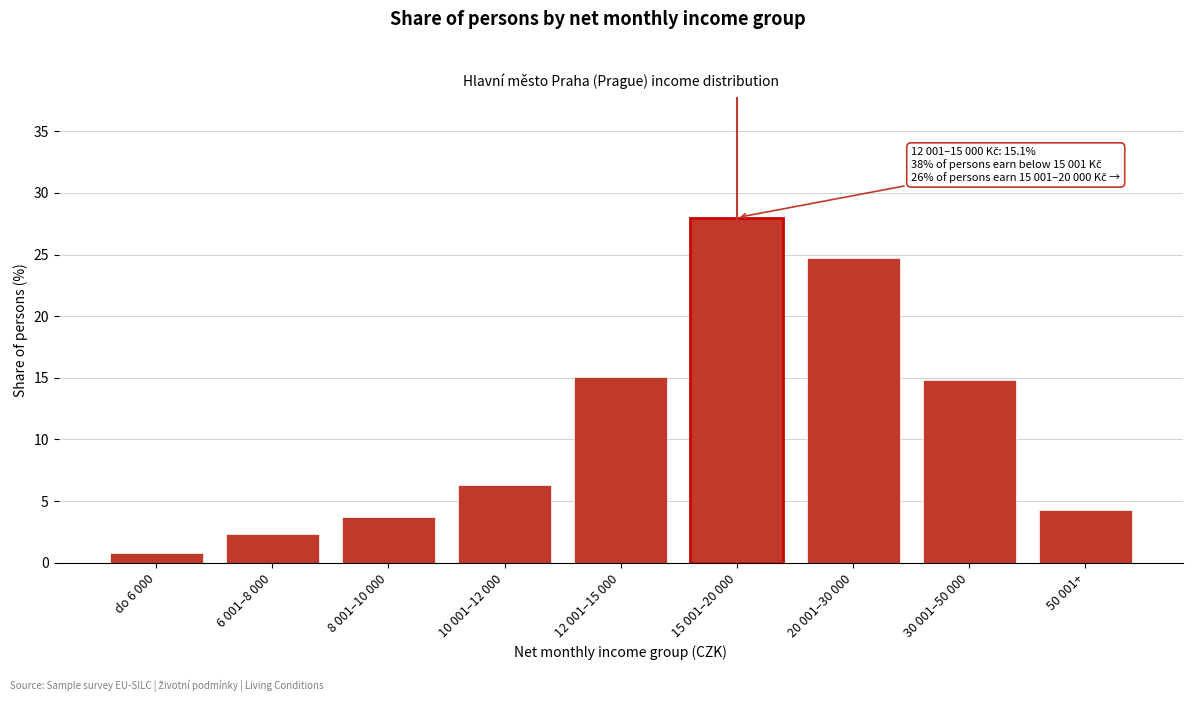

Reading left to right, transcribe all the data shown in this chart.

0.8	2.3	3.7	6.3	15.1	28.0	24.7	14.8	4.3